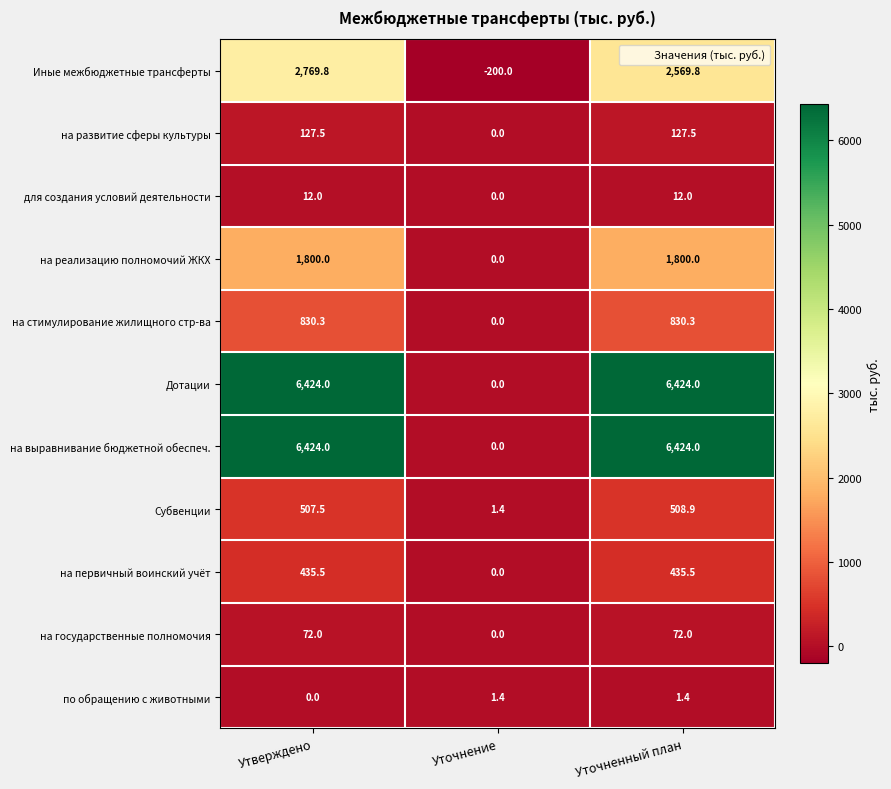

Count the Дотации values in the range 0 to 6424.

3